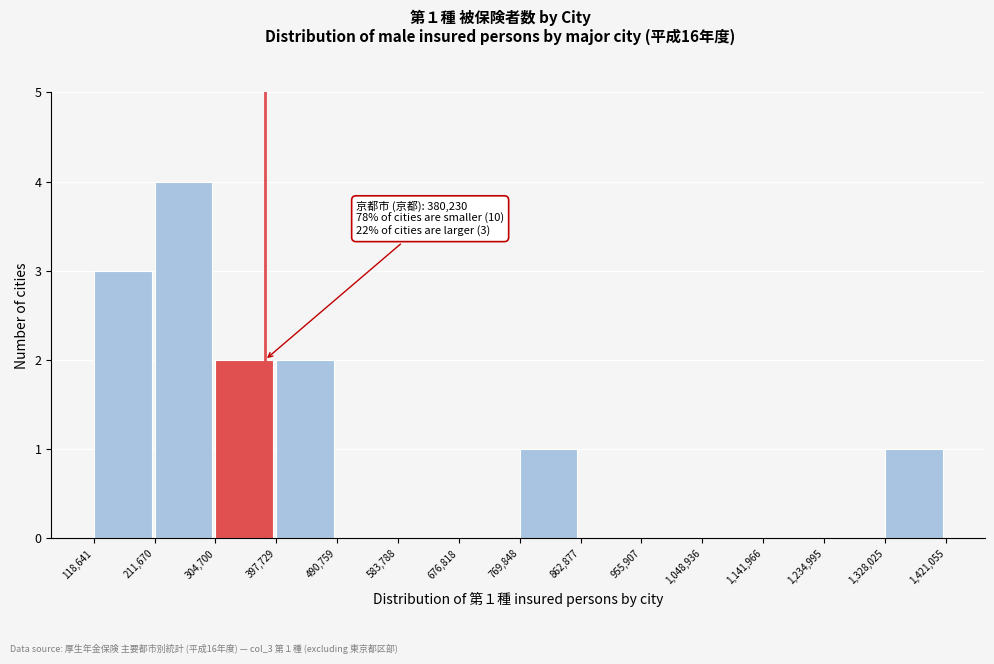

Which range on the x-axis has the tallest bar?

211,670 to 304,700